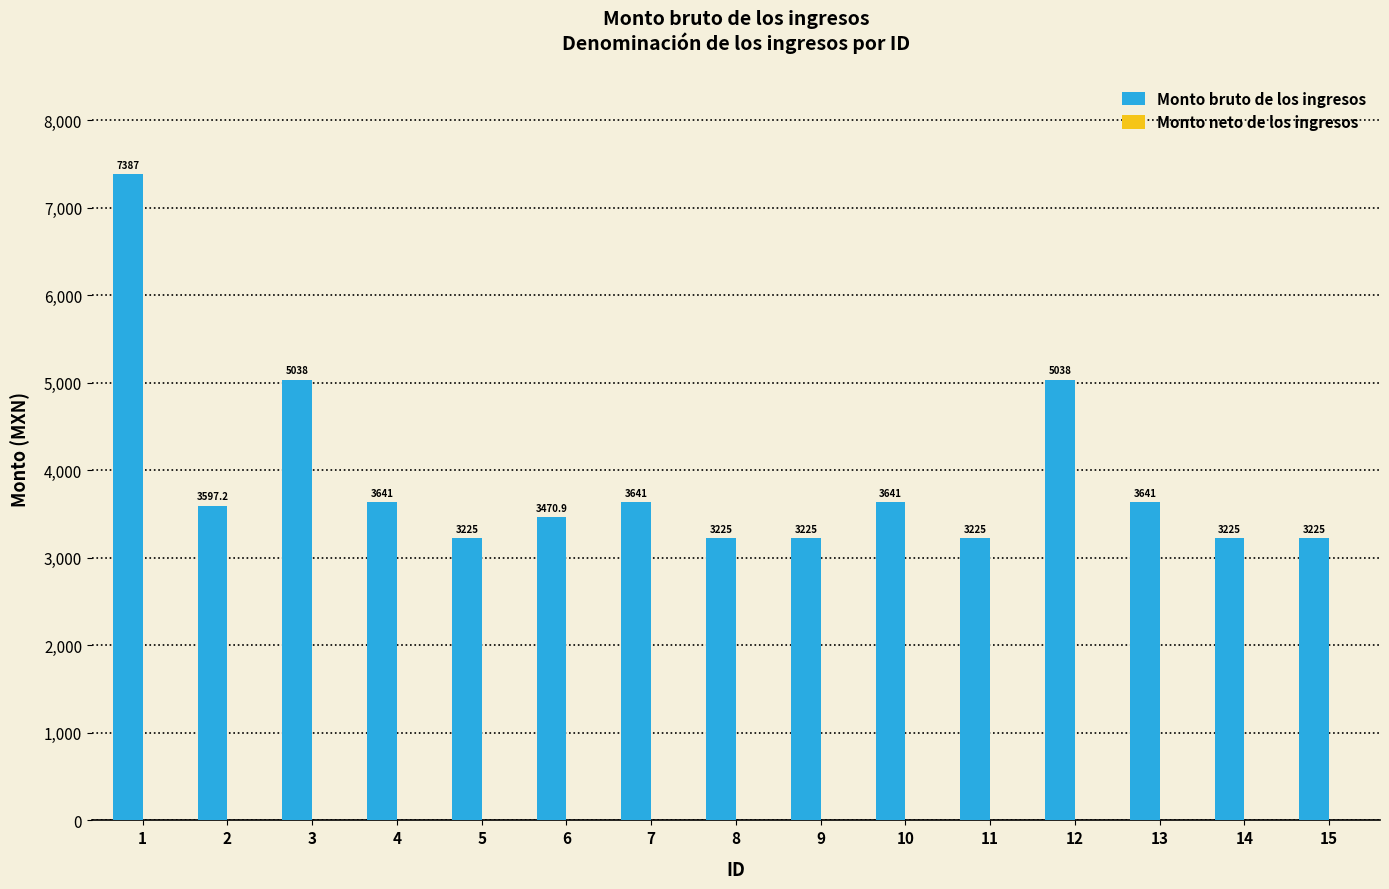

What is the difference between the second highest and second lowest values?

1813.0